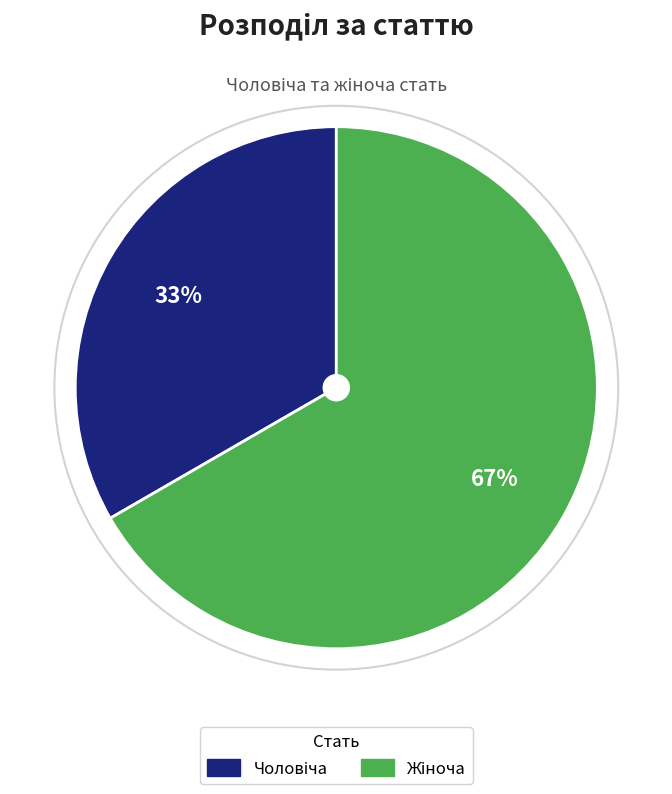

Is there a majority slice in this chart?

Yes